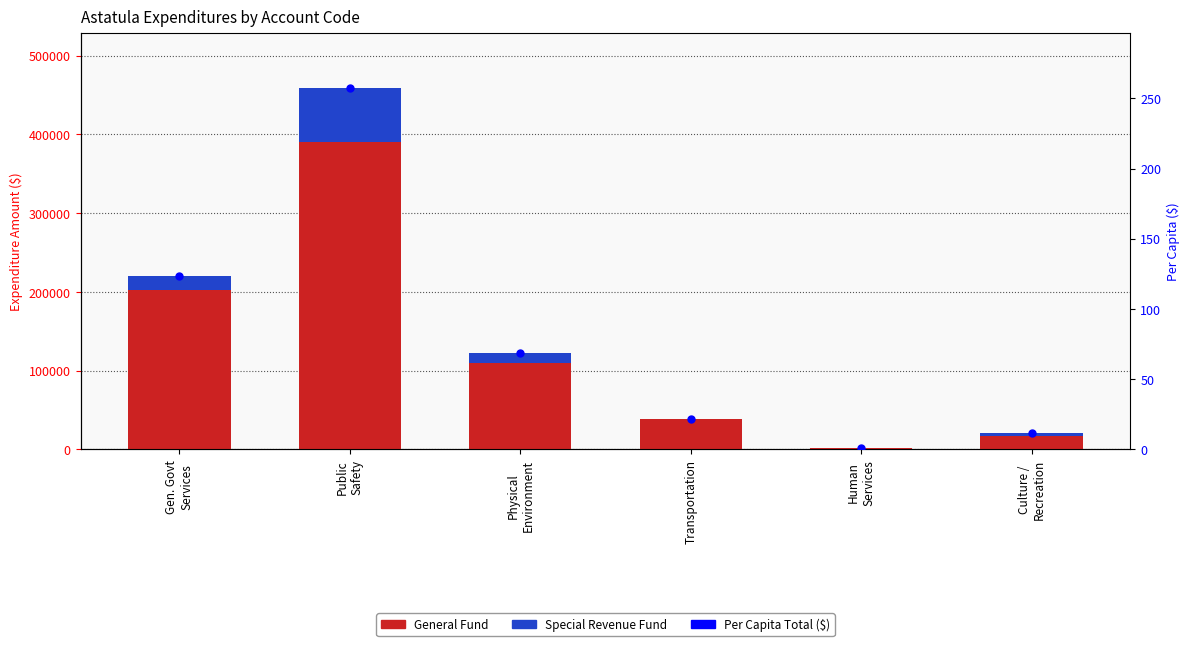

What position from the right is Human
Services?

2